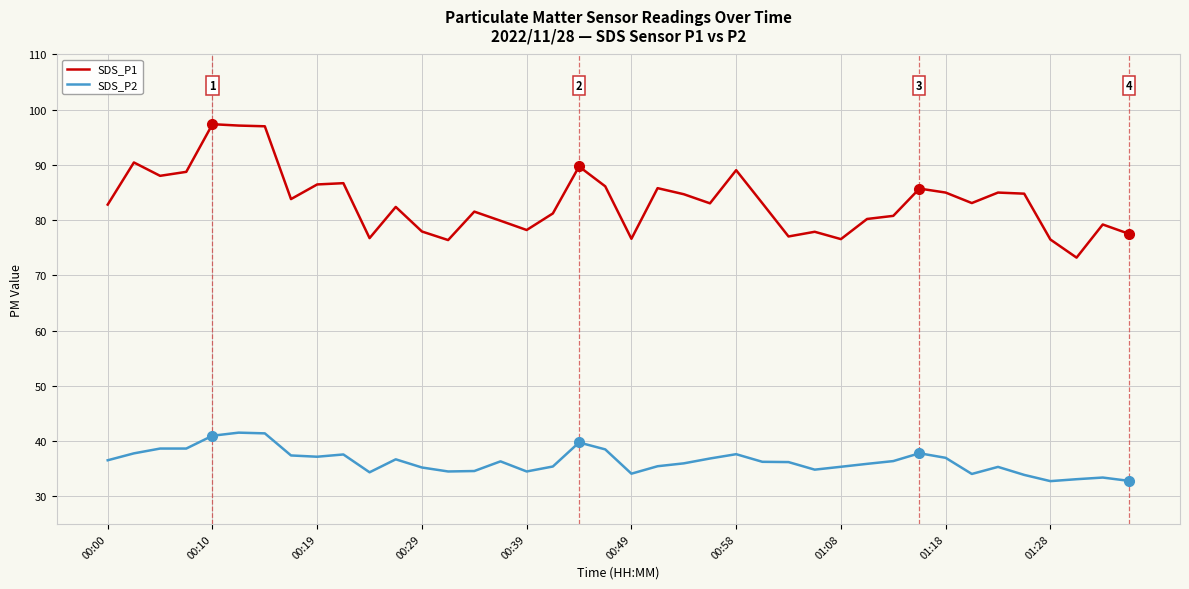

List the series in order of their peak value, lowest first.

SDS_P2, SDS_P1